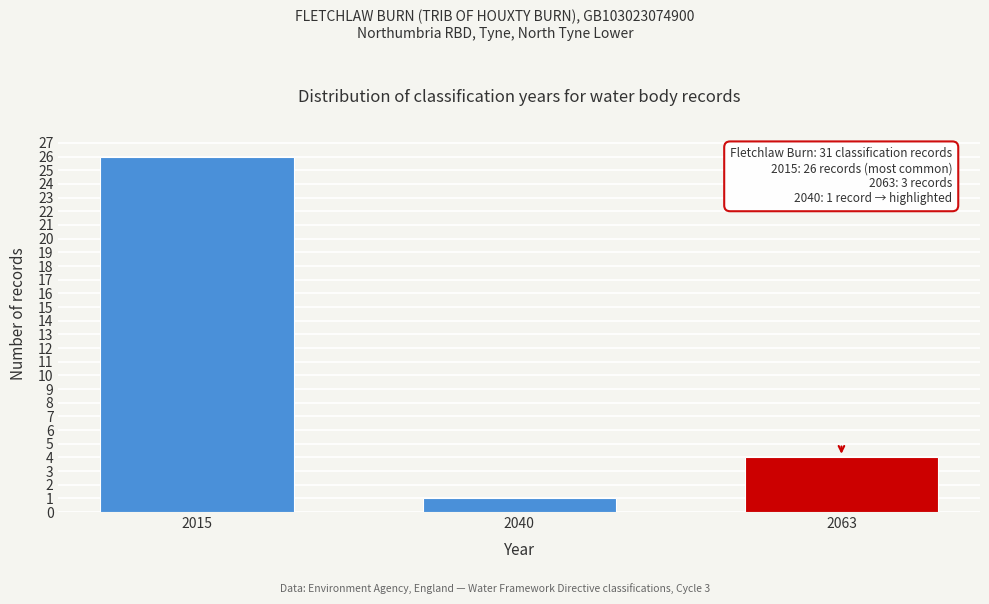

Reading left to right, what are all the values shown in this chart?

26	1	4